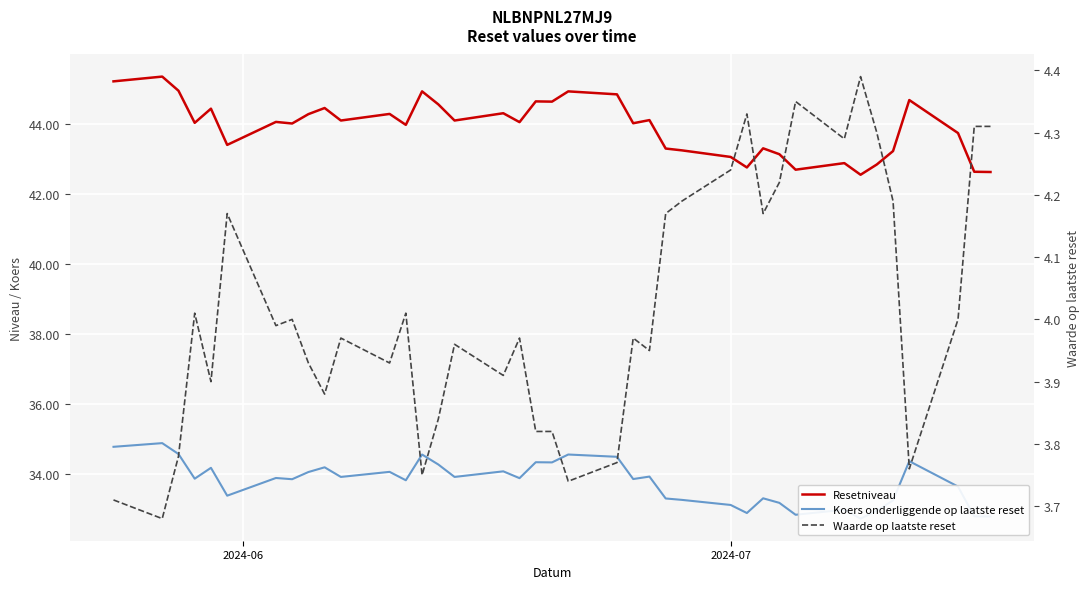

Reading left to right, transcribe all the data shown in this chart.

Resetniveau: 45.2	45.3	44.9	44.0	44.4	43.4	44.0	44.0	44.3	44.4	44.1	44.3	44.0	44.9	44.6	44.1	44.3	44.0	44.6	44.6	44.9	44.8	44.0	44.1	43.3	43.2	43.0	42.8	43.3	43.1	42.7	42.9	42.5	42.8	43.2	44.7	43.7	42.6	42.6
Koers onderliggende op laatste reset: 34.8	34.9	34.6	33.9	34.2	33.4	33.9	33.9	34.1	34.2	33.9	34.1	33.8	34.6	34.3	33.9	34.1	33.9	34.3	34.3	34.6	34.5	33.9	33.9	33.3	33.3	33.1	32.9	33.3	33.2	32.8	33.0	32.7	33.0	33.2	34.4	33.6	32.8	32.8
Waarde op laatste reset: 3.7	3.7	3.8	4.0	3.9	4.2	4.0	4.0	3.9	3.9	4.0	3.9	4.0	3.8	3.8	4.0	3.9	4.0	3.8	3.8	3.7	3.8	4.0	4.0	4.2	4.2	4.2	4.3	4.2	4.2	4.3	4.3	4.4	4.3	4.2	3.8	4.0	4.3	4.3